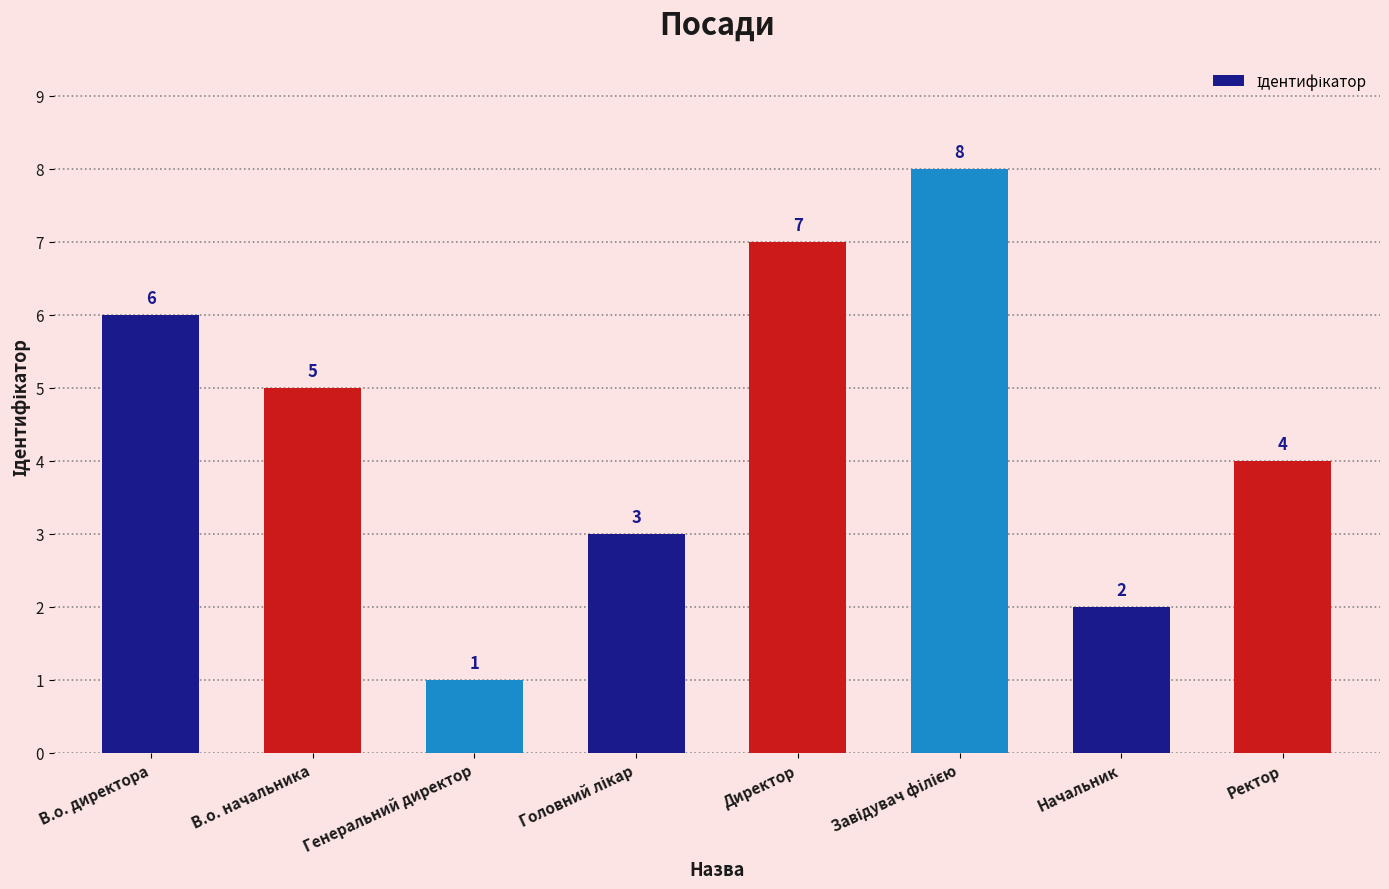

What is the sum of all values?

36